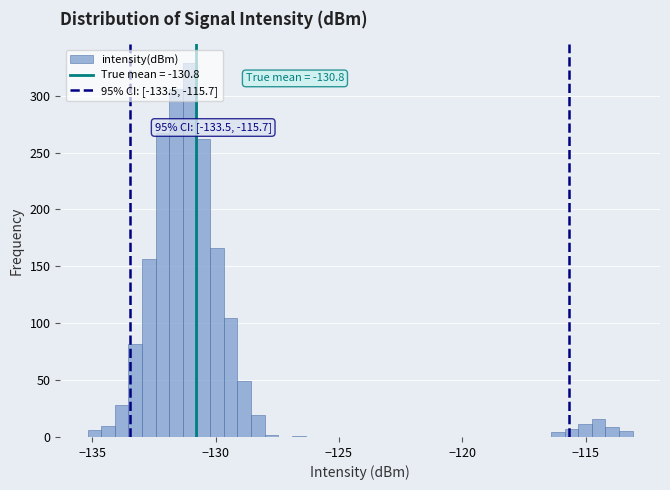

Read against the x-axis, roughly where is the centre of the tallest bar?

-131.0